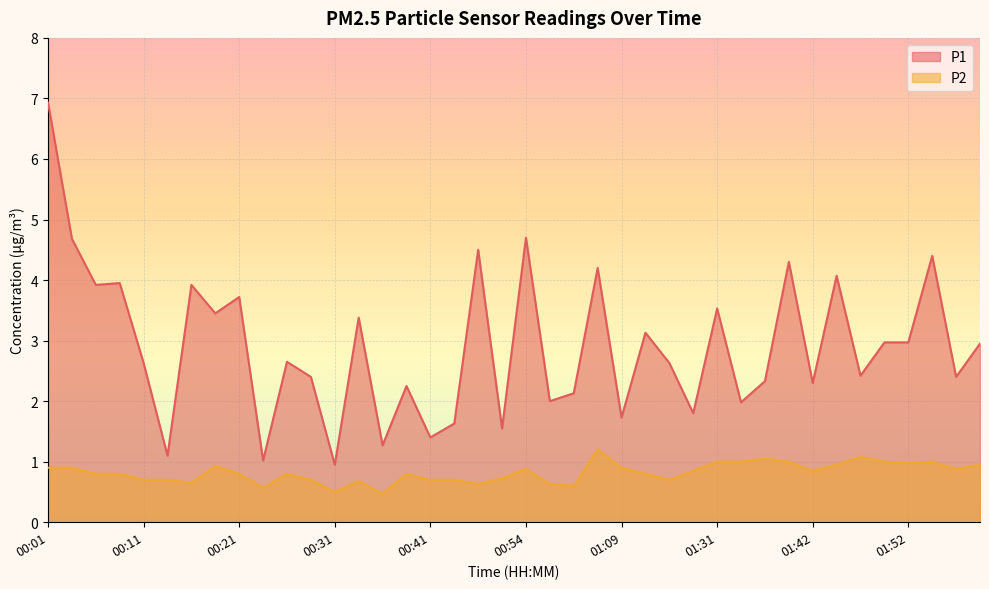

List the labels in order of P2 value, smallest first.

00:36, 00:31, 00:23, 00:59, 00:46, 00:56, 00:16, 00:33, 00:11, 00:13, 00:28, 00:41, 00:43, 01:20, 00:51, 00:06, 00:08, 00:21, 00:26, 00:38, 01:12, 01:23, 01:42, 00:54, 01:57, 00:01, 00:03, 01:09, 00:18, 01:44, 01:59, 01:52, 01:31, 01:34, 01:39, 01:49, 01:54, 01:37, 01:47, 01:02